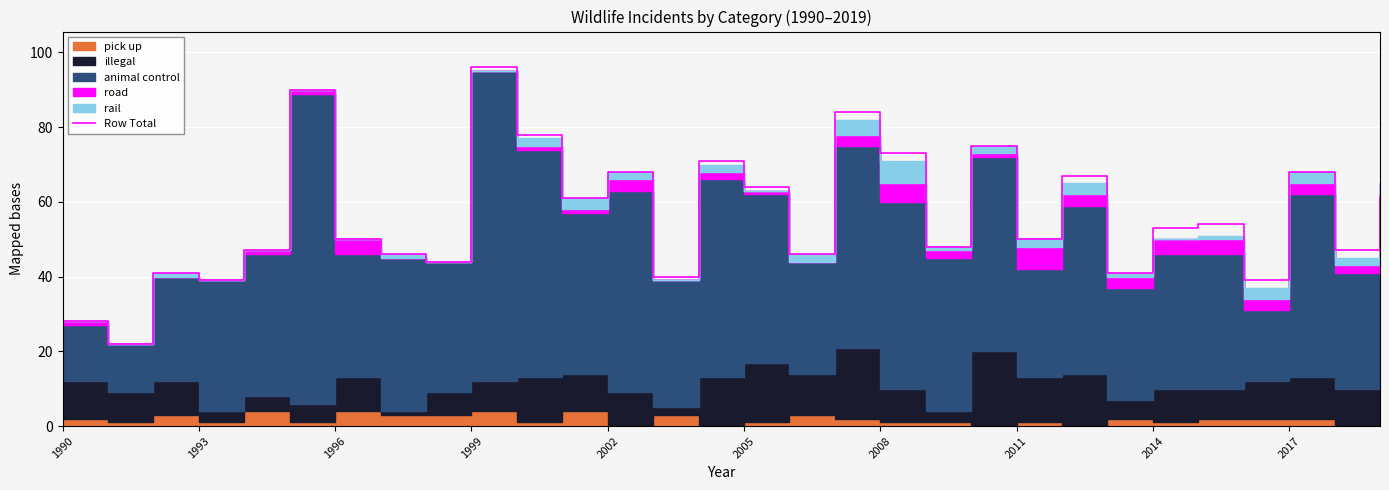

Which category has the highest value in the Row Total series?

1999